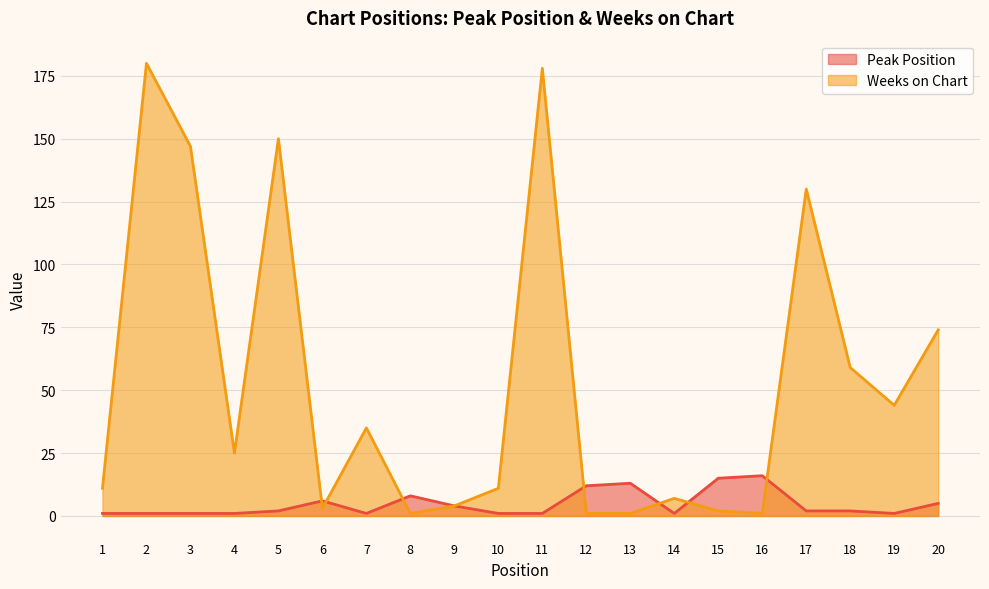

Is it true that Weeks on Chart equals 0 at 12?

False